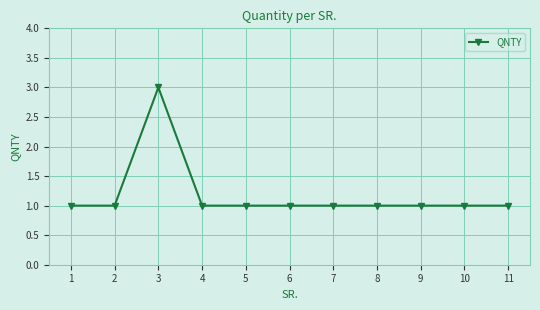

How many categories are shown in the chart?

11